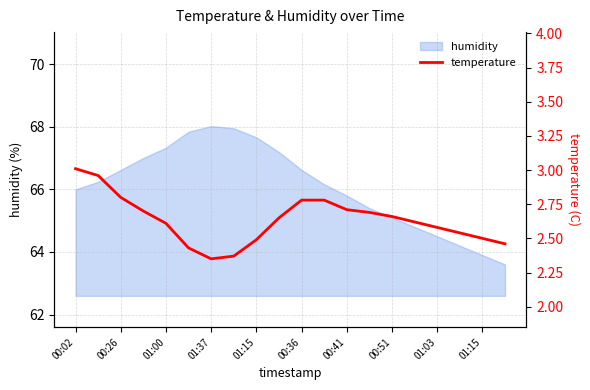

How many interior local valleys (lower than both neighbors) does the data have?

1